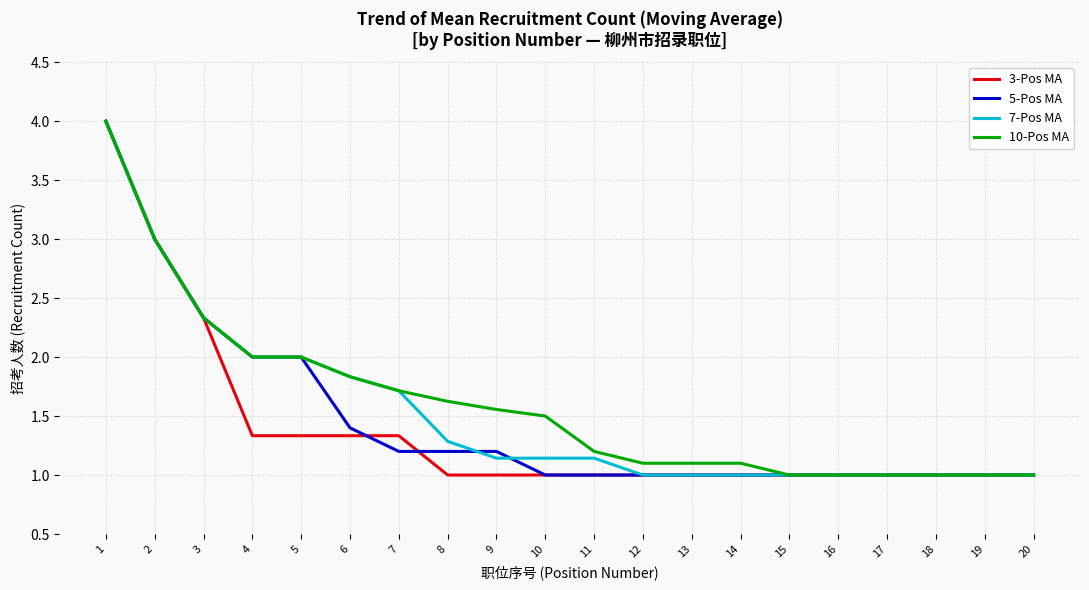

Is it true that 5-Pos MA equals 0.2 at 20?

False